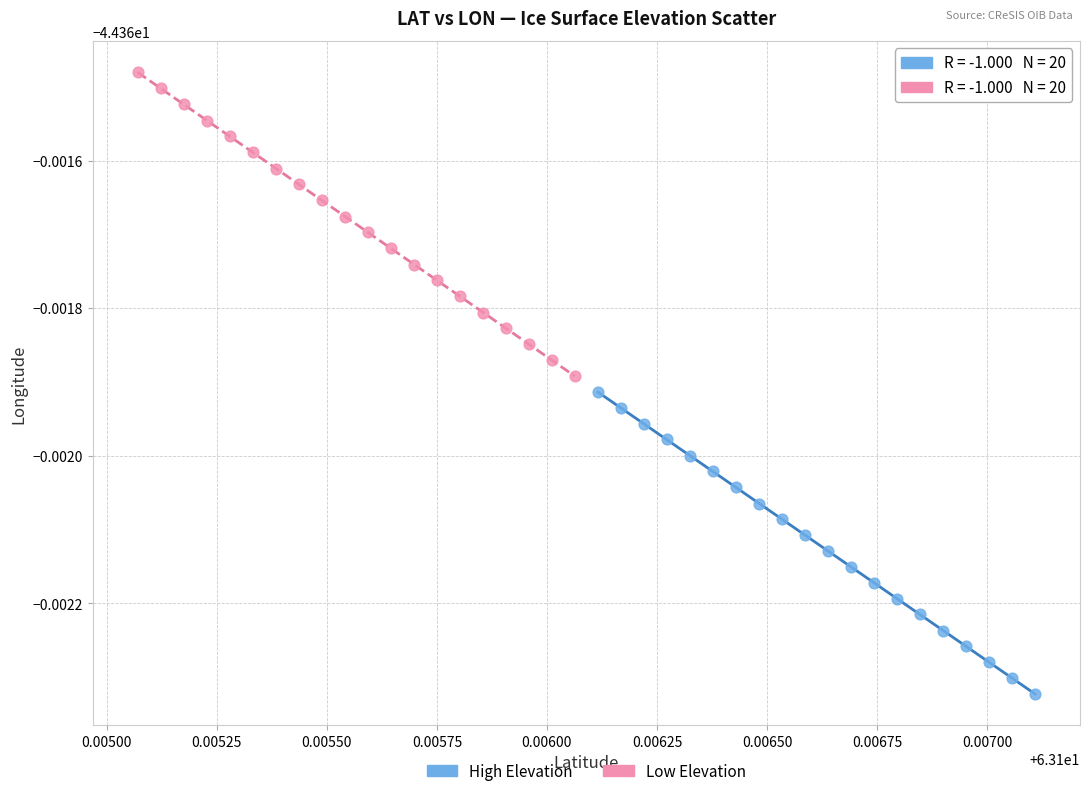

What are all the series names shown in the legend?

High Elevation, Low Elevation